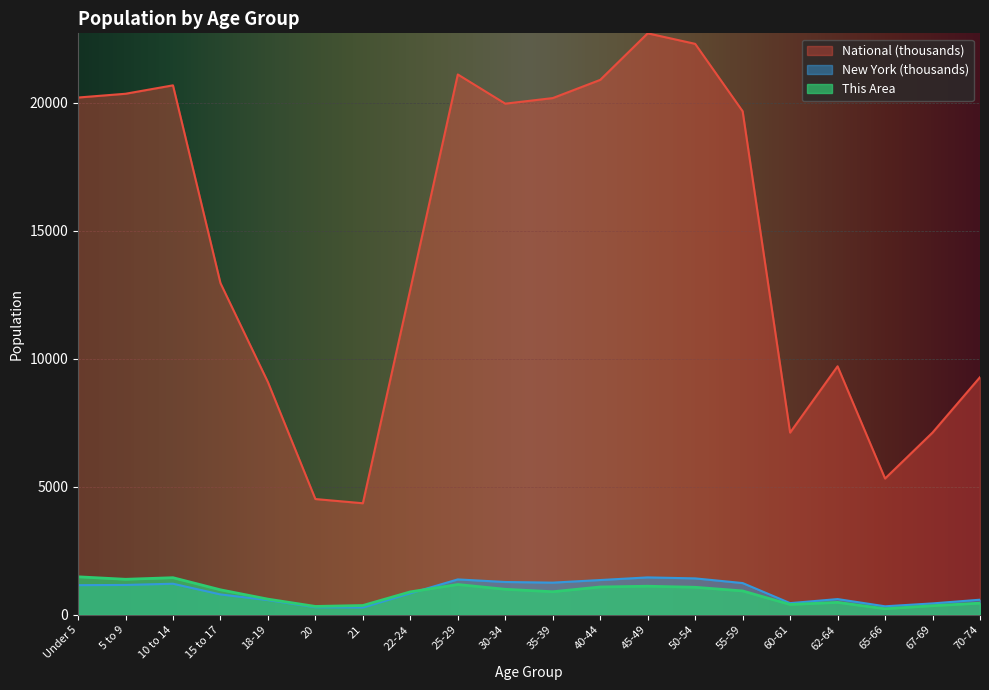

How many distinct data groups are displayed?

3